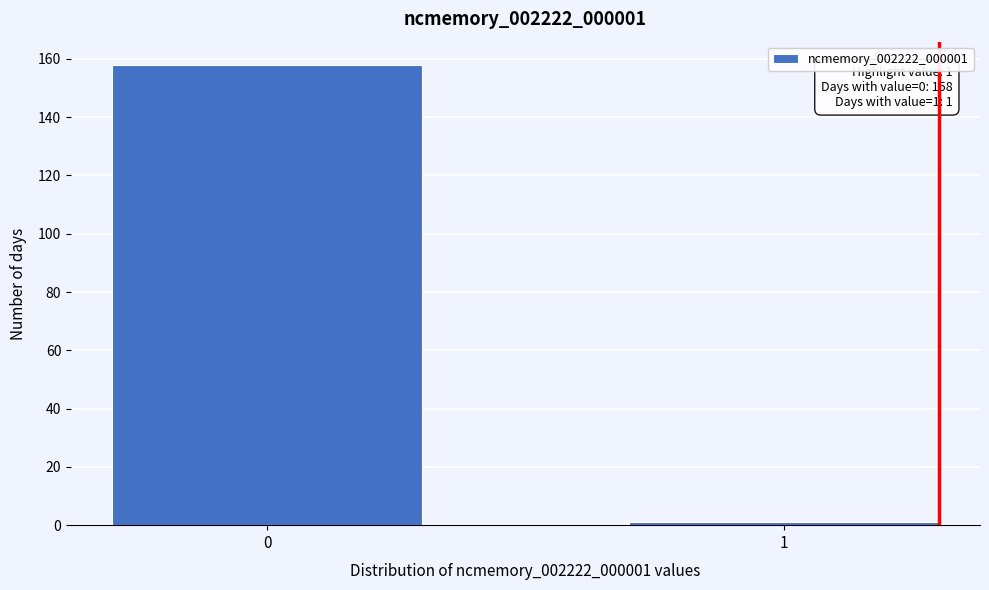

Reading left to right, list all the values displayed in this chart.

158	1